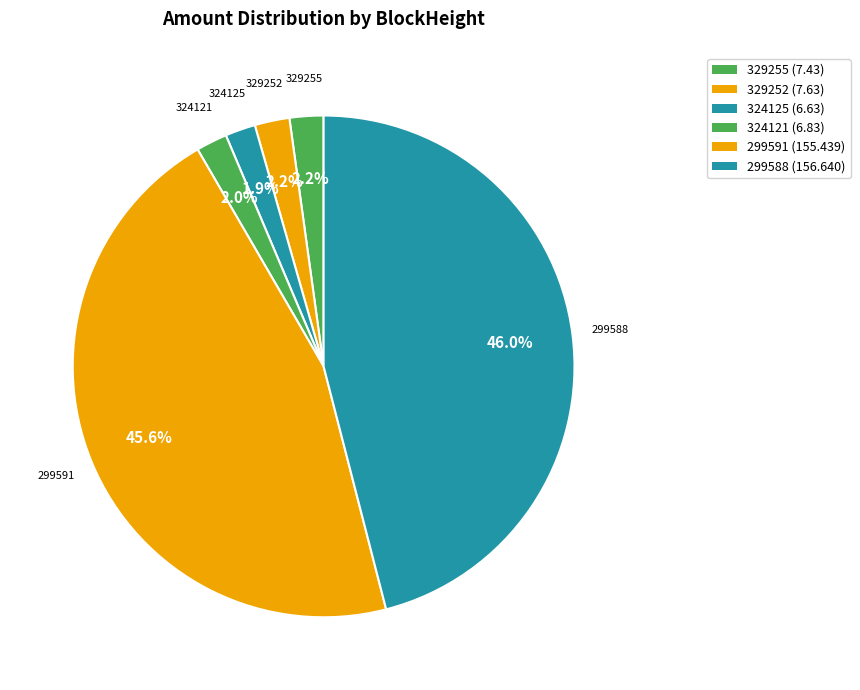

How many slices are in this pie chart?

6